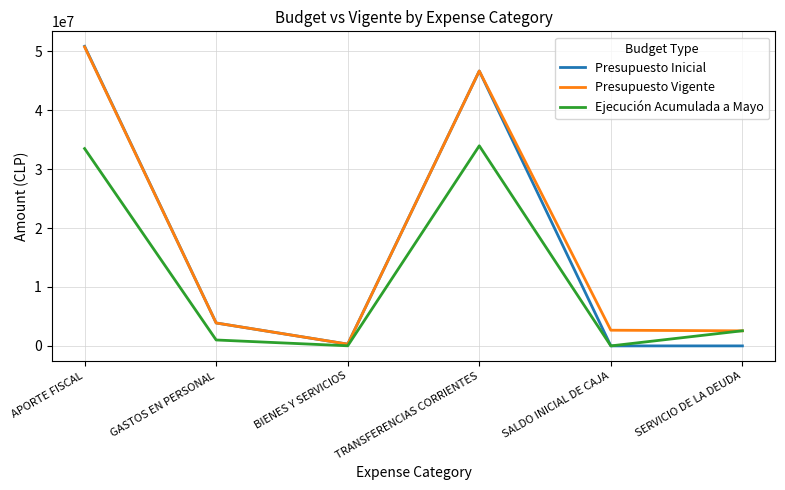

True or false: Presupuesto Inicial has more than 0 interior local peaks.

True